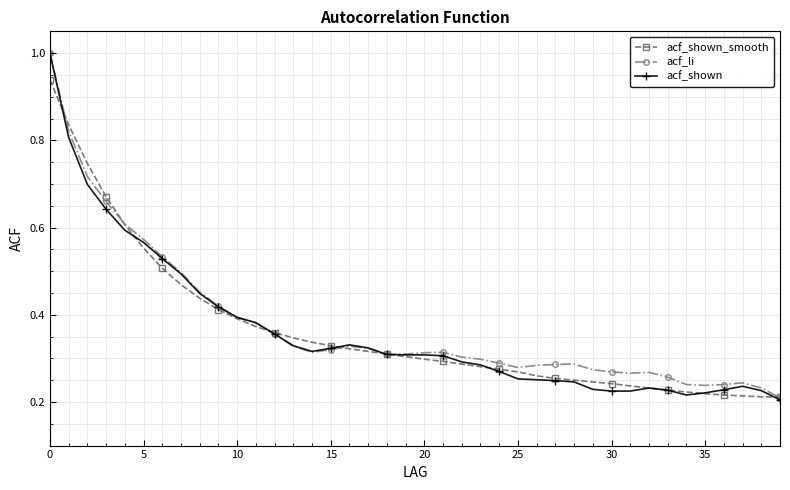

How many acf_li values are between 0 and 1?

40